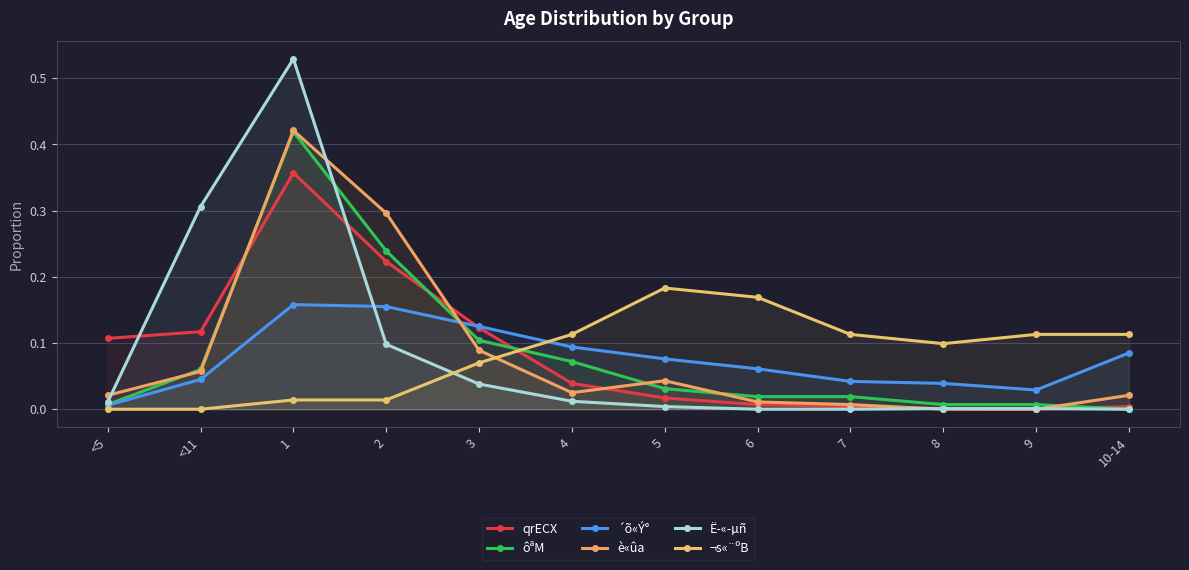

How many data points in è«ûa are above 0?

10